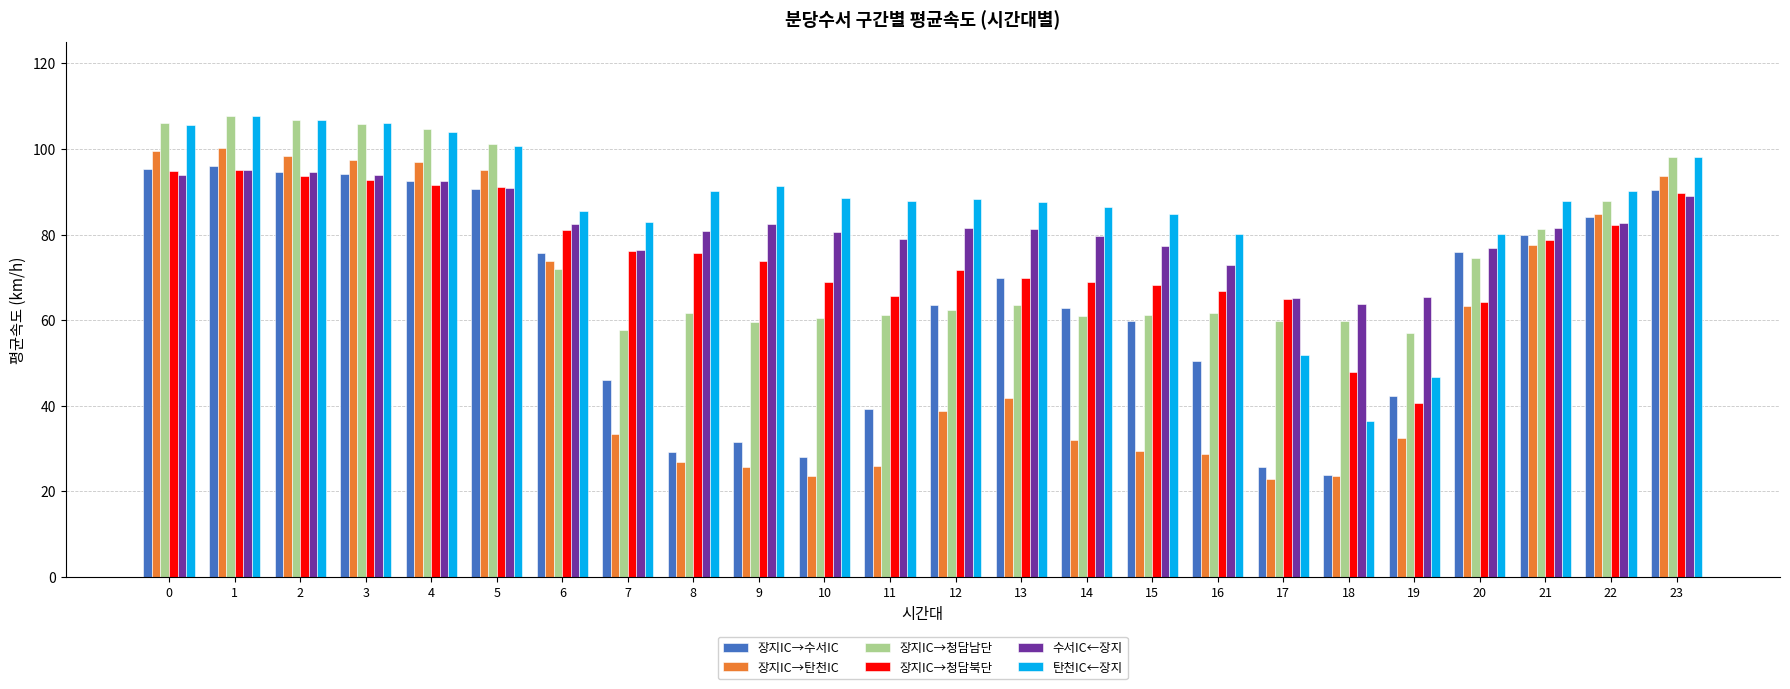

How many bars are there in each group?

6